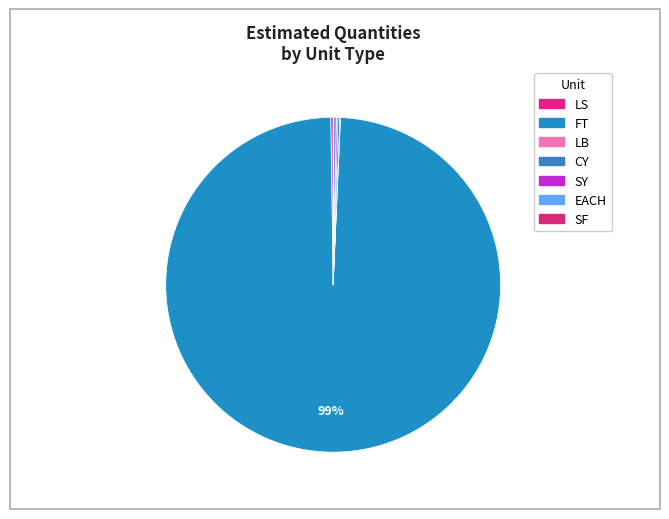

Which category has the biggest portion of the pie?

FT